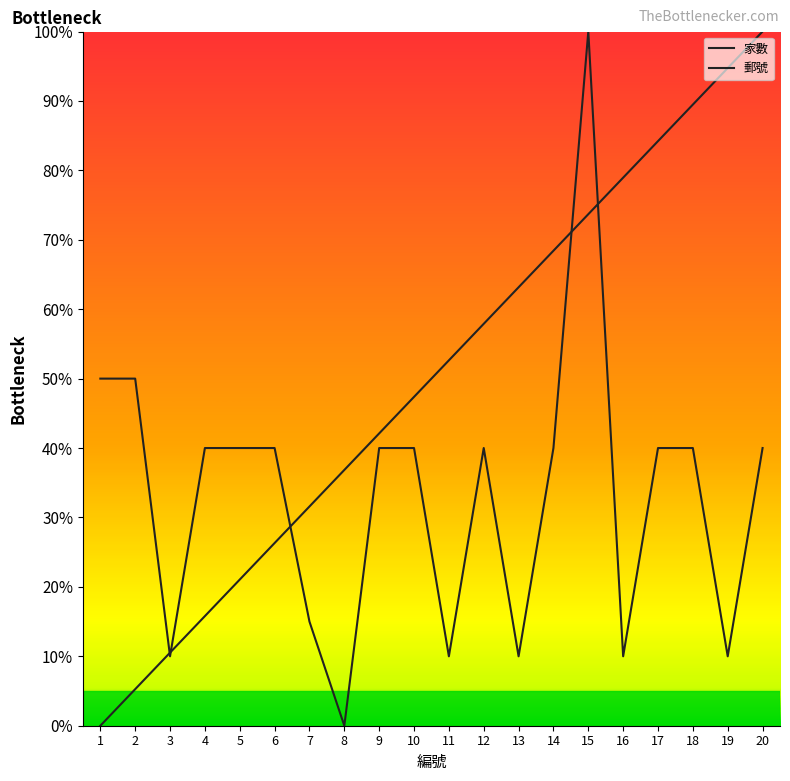

Which series has the largest total across all categories?

家數